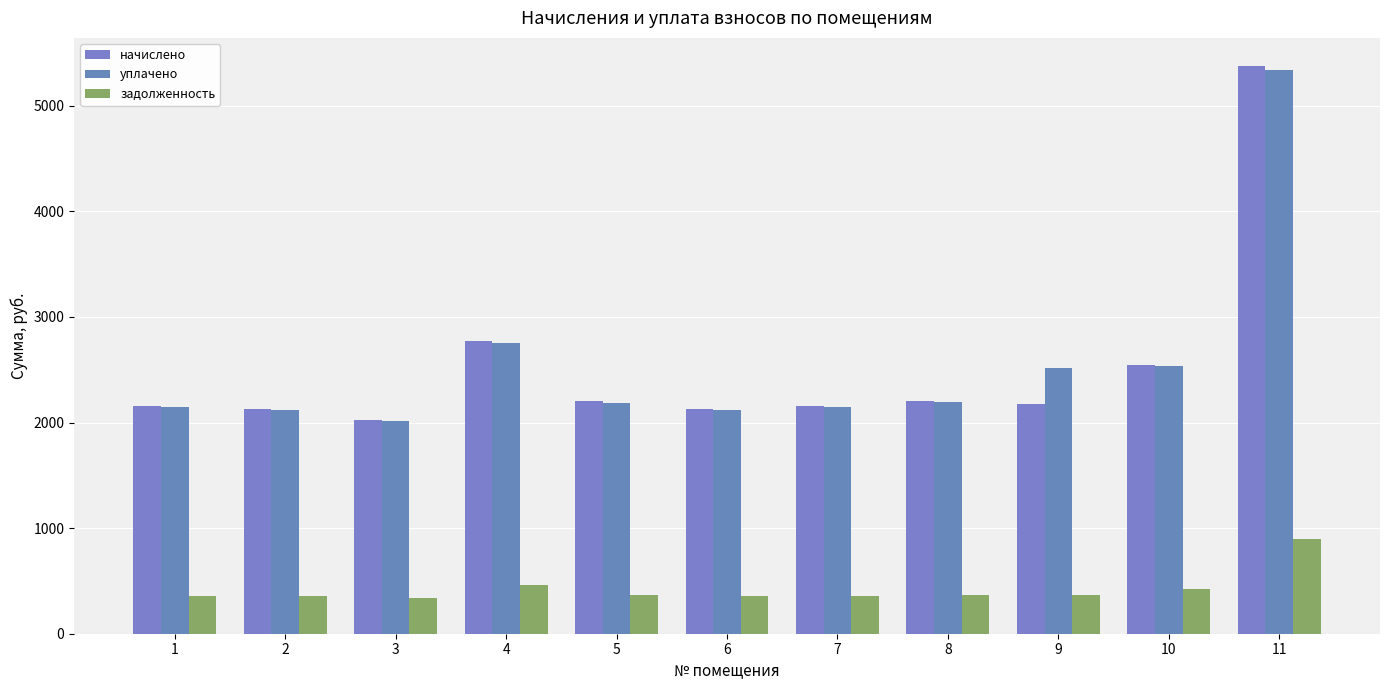

What is the difference between the second highest and second lowest values in the задолженность series?

106.7